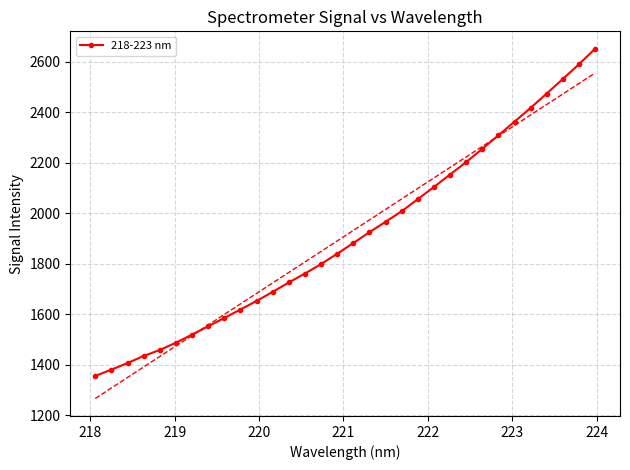

What is the minimum value for 218-223 nm?

1356.4